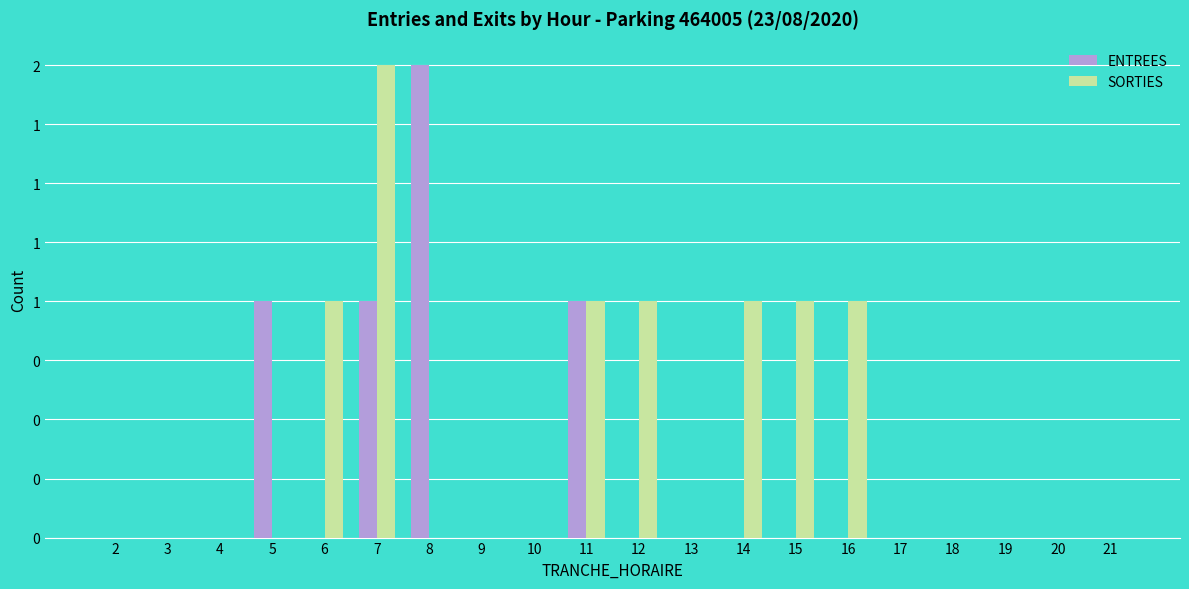

Rank the series at 15 from highest to lowest value.

SORTIES, ENTREES